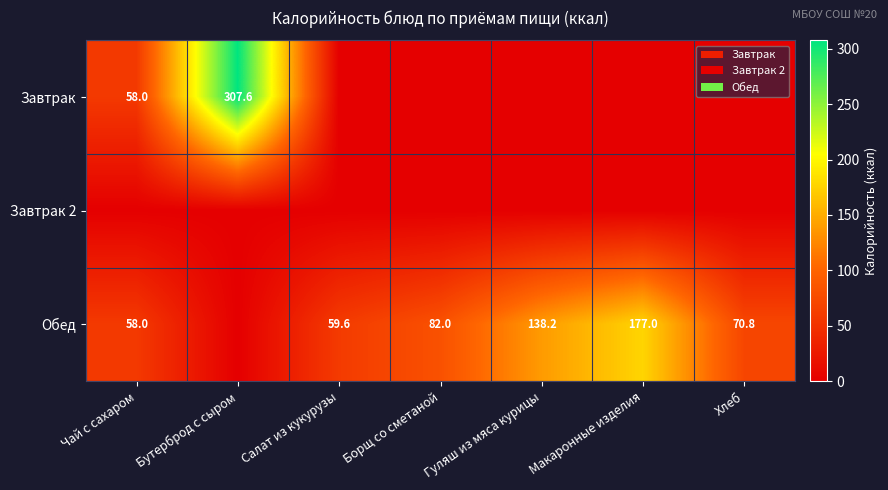

Is the value of Обед at Борщ со сметаной greater than the value of Завтрак at Чай с сахаром?

Yes